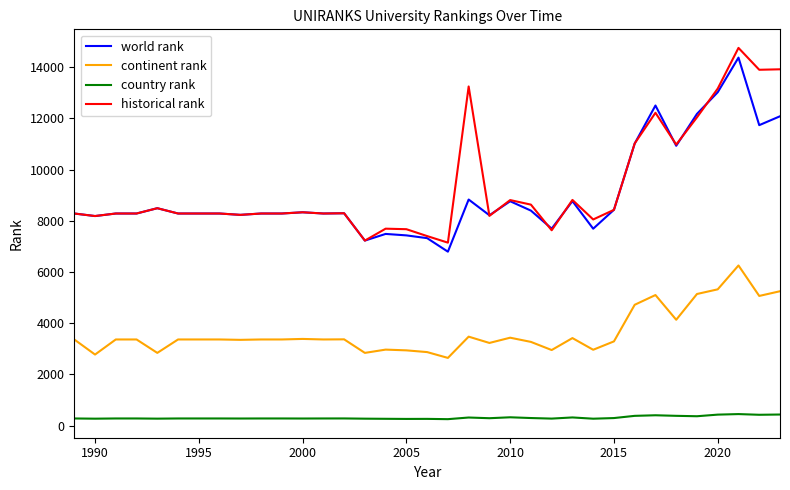

Which series has the largest range (max minus min)?

historical rank